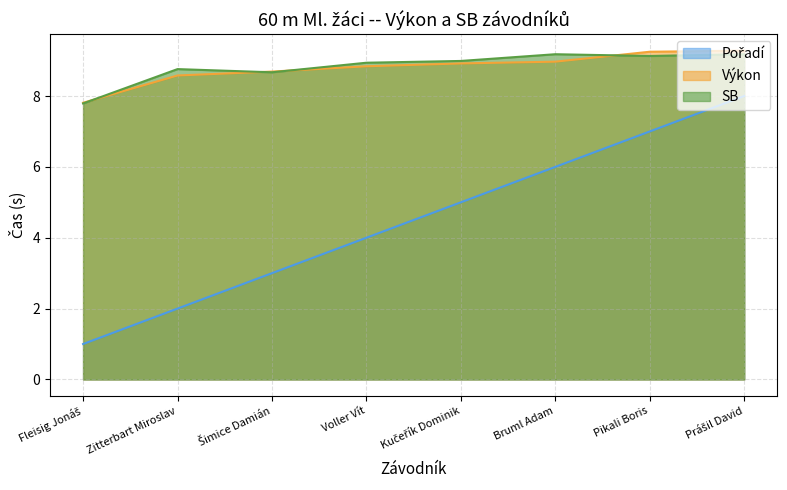

At which label does Výkon reach its minimum?

Fleisig Jonáš